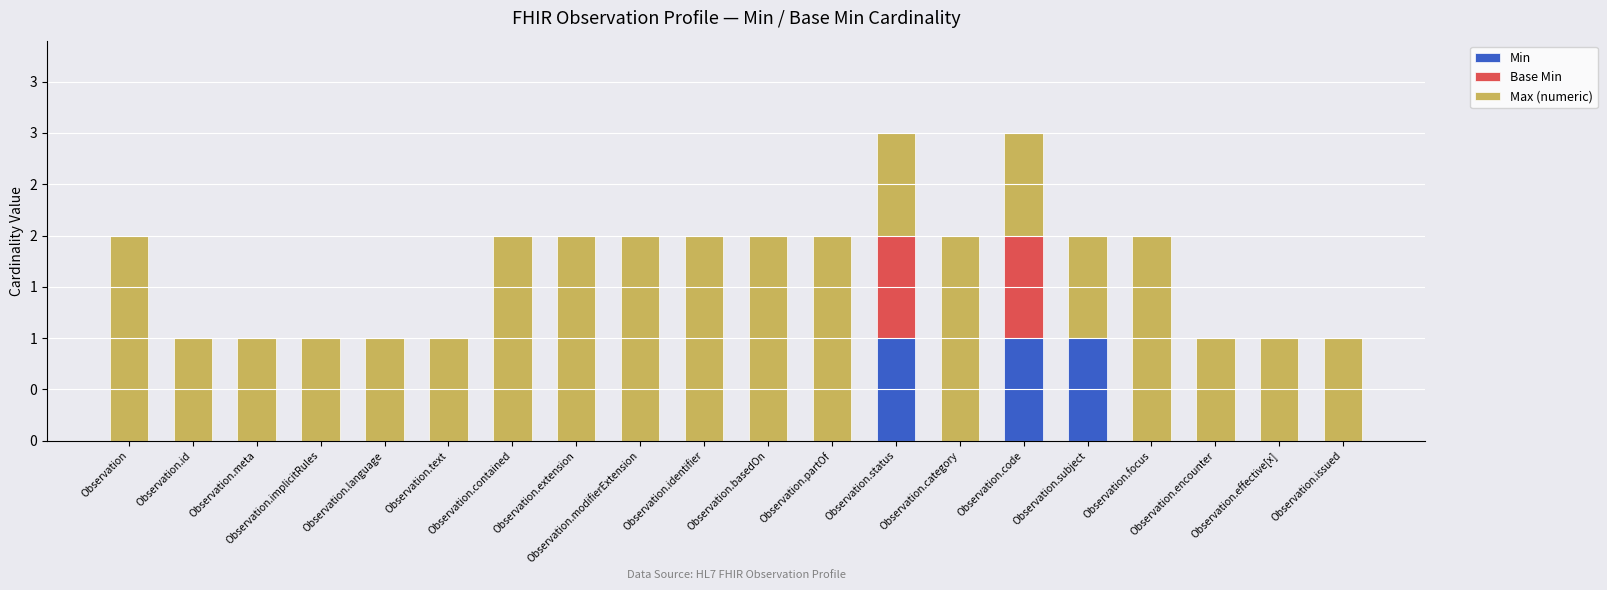

Are the bars grouped side by side (vs. stacked)?

No